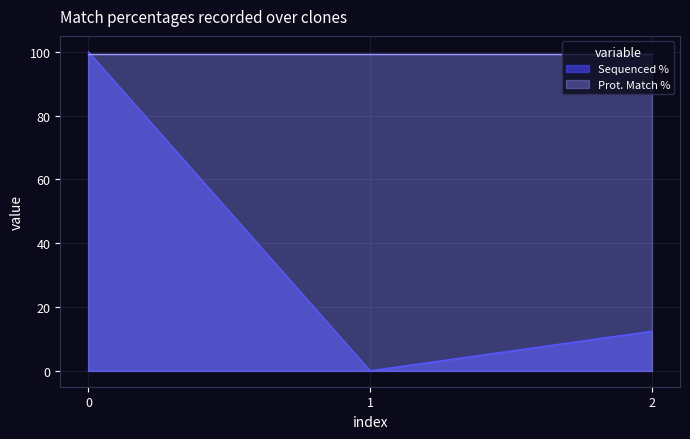

Reading left to right, extract all data points from this chart.

100.0	0.0	12.4